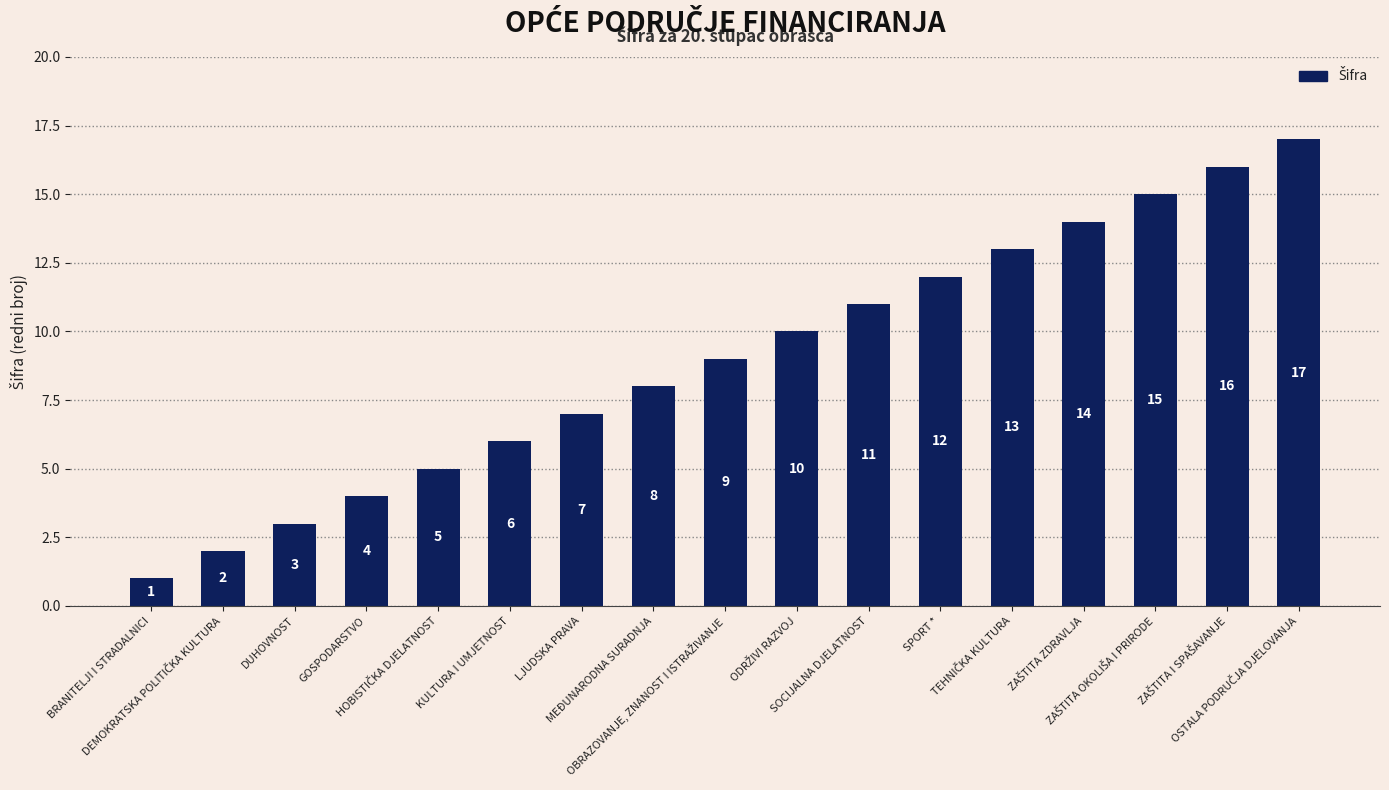

How many values are below 9?

8